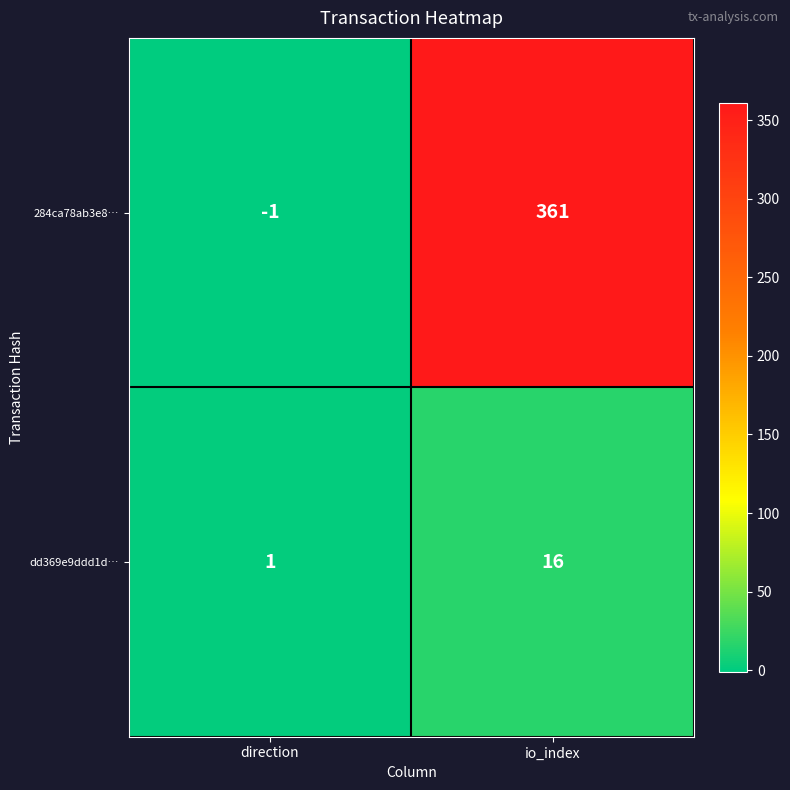

At which category is the sum across all series the highest?

io_index